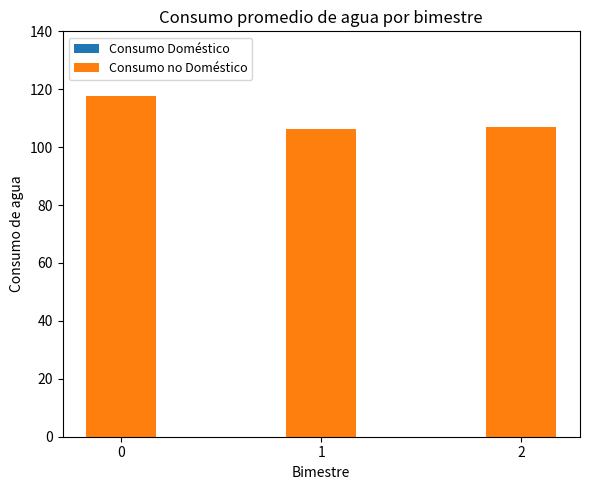

What are all the series names shown in the legend?

Consumo Doméstico, Consumo no Doméstico